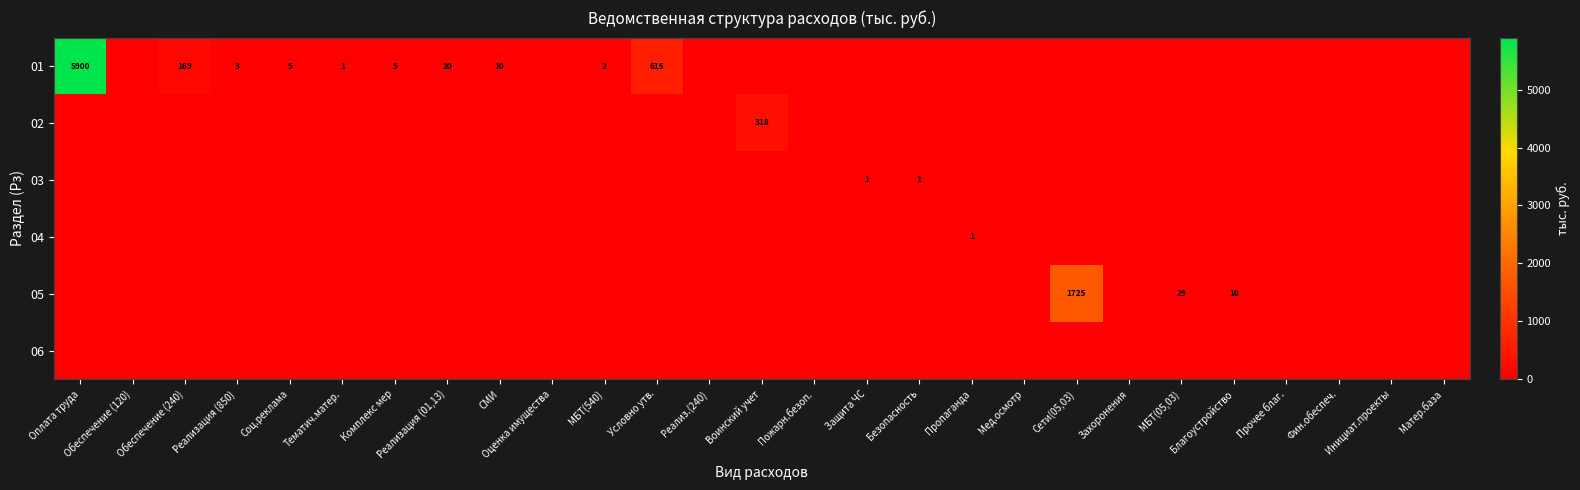

Rank the series at Оценка имущества from lowest to highest value.

01, 02, 03, 04, 05, 06